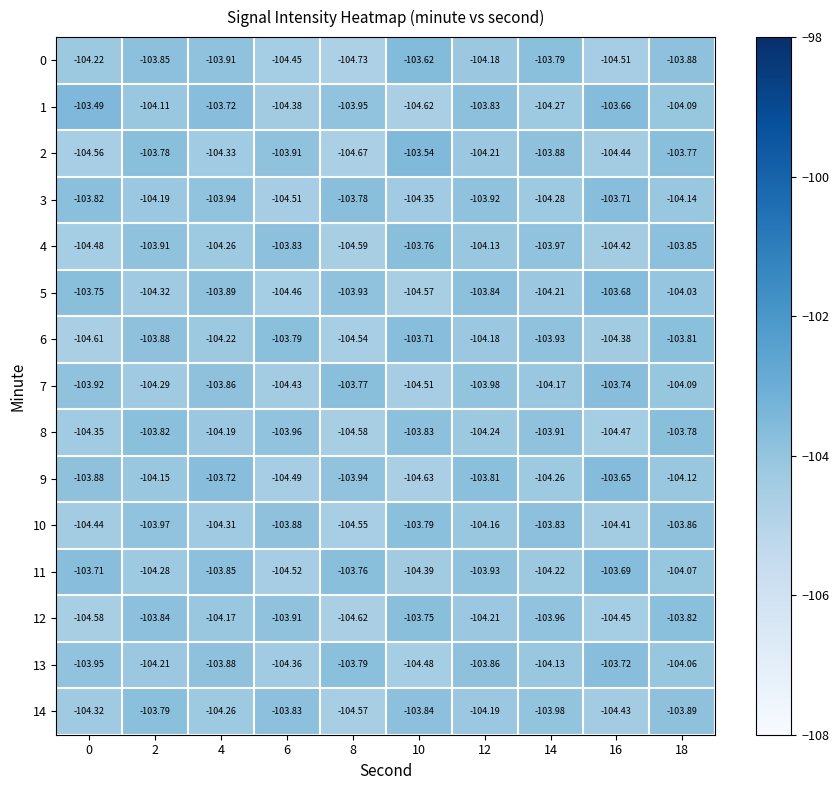

What is the total value across all series at 0?

-1562.1